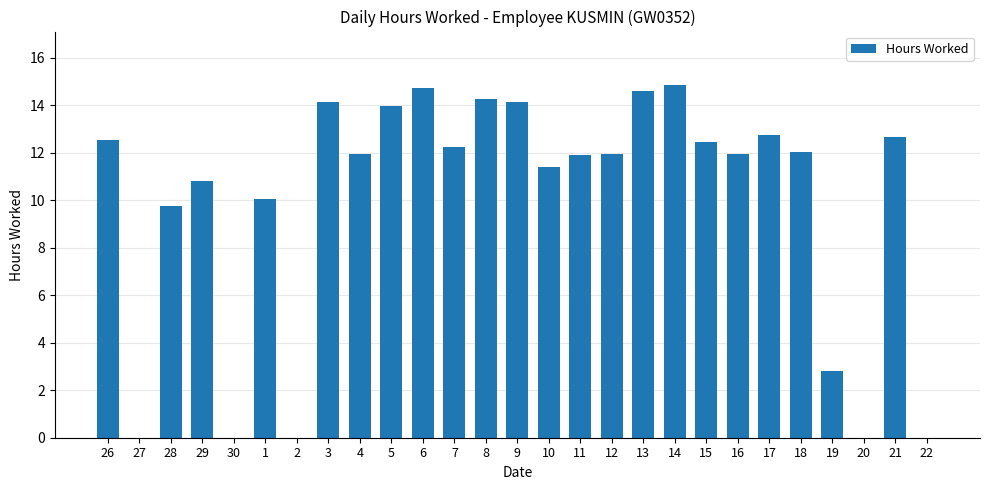

Where is the data nearest to the value 7?

28